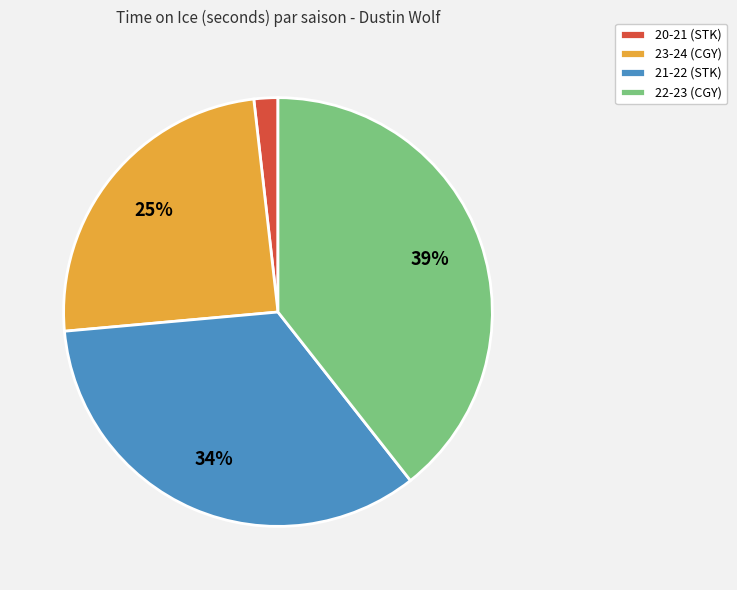

Is it true that 21-22 (STK) is 34% of the pie?

True